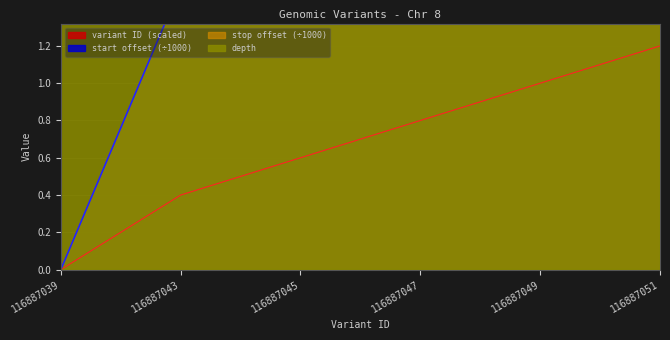

List the series in order of their peak value, lowest first.

variant ID, start, depth